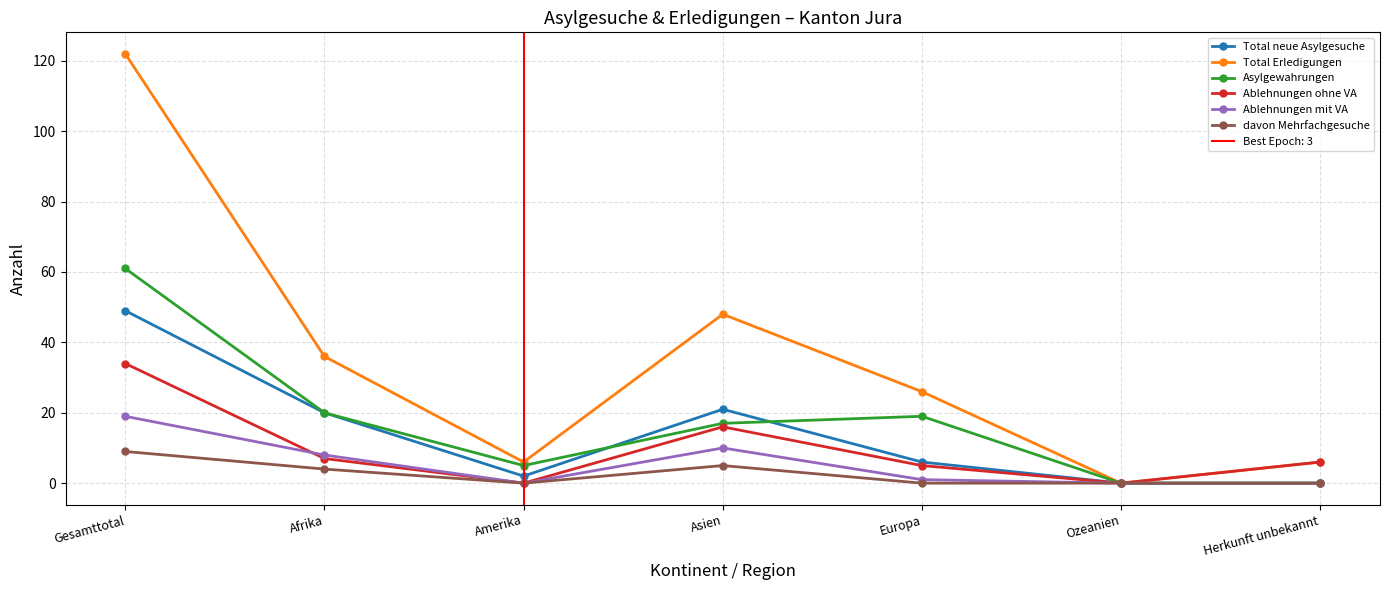

True or false: davon Mehrfachgesuche has a value of -5 at Herkunft unbekannt.

False